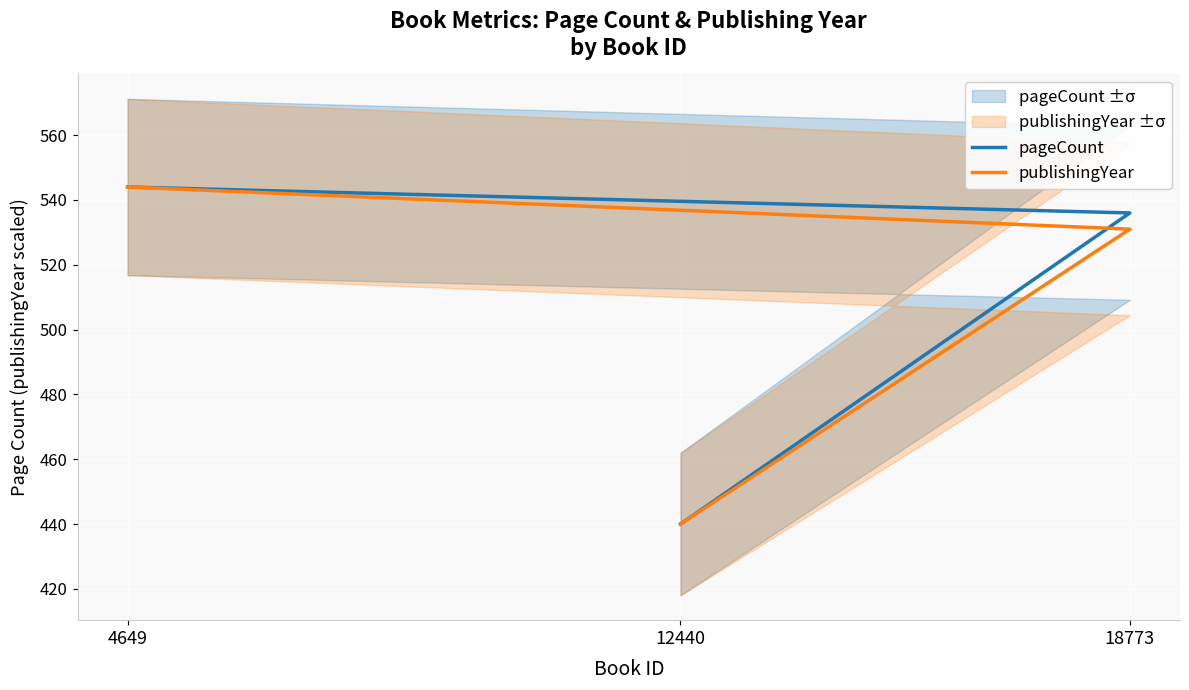

What position from the left is 4649?

1